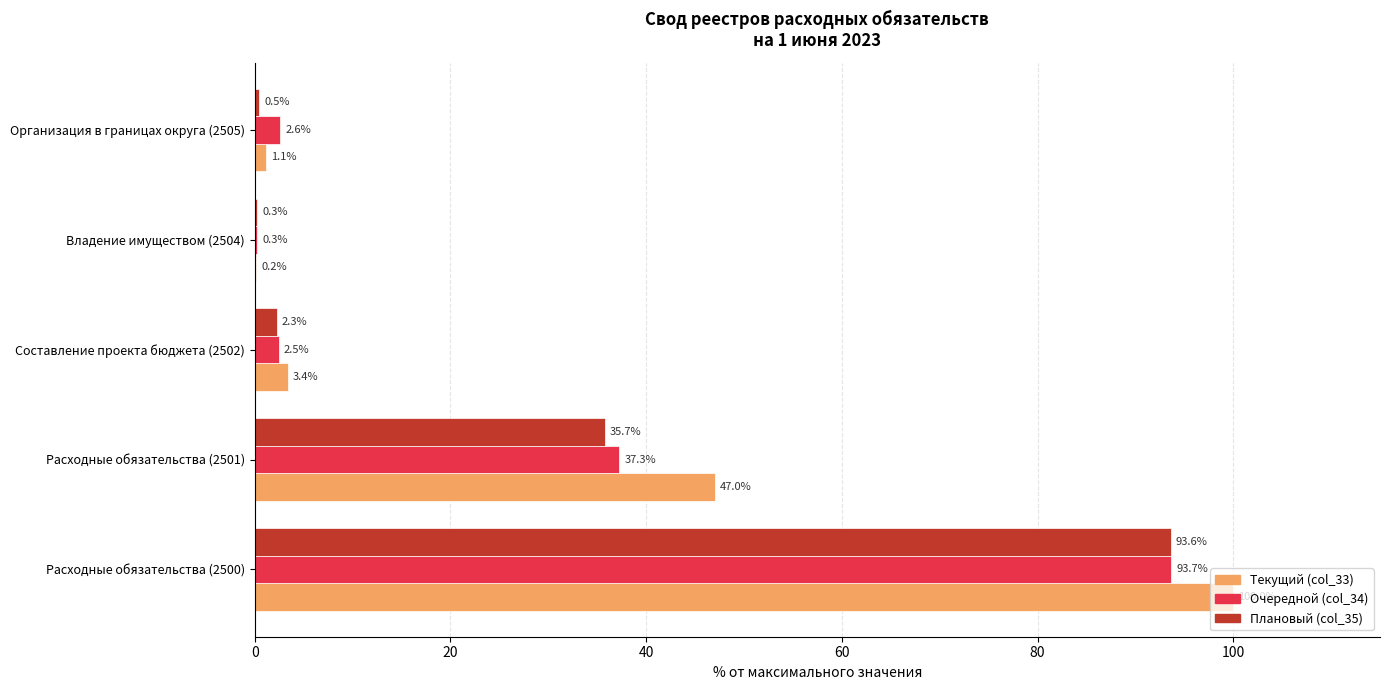

At which label is Текущий (col_33) closest to 50?

Расходные обязательства (2501)